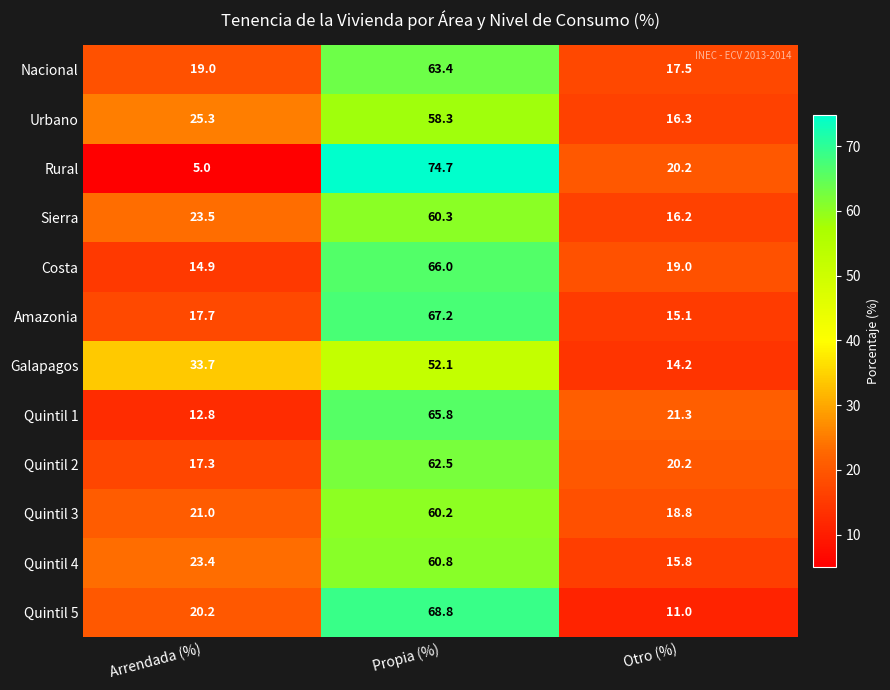

What is the sum of all Nacional values?

99.9